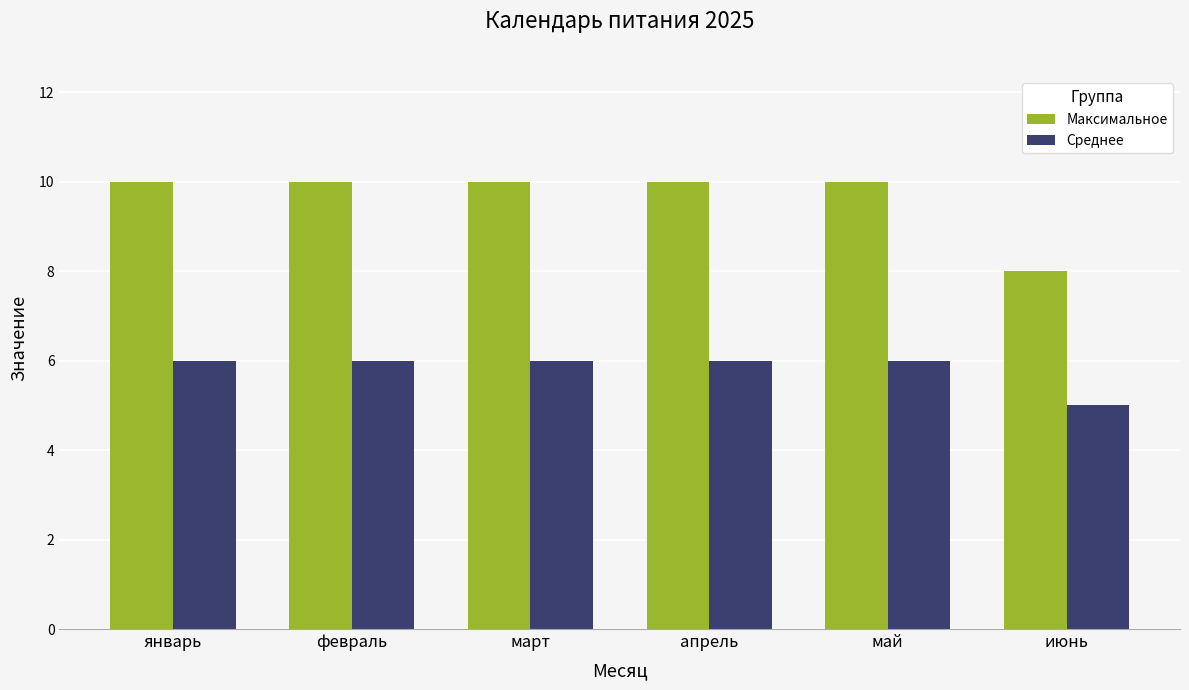

What is the label of the 4th bar from the left?

апрель